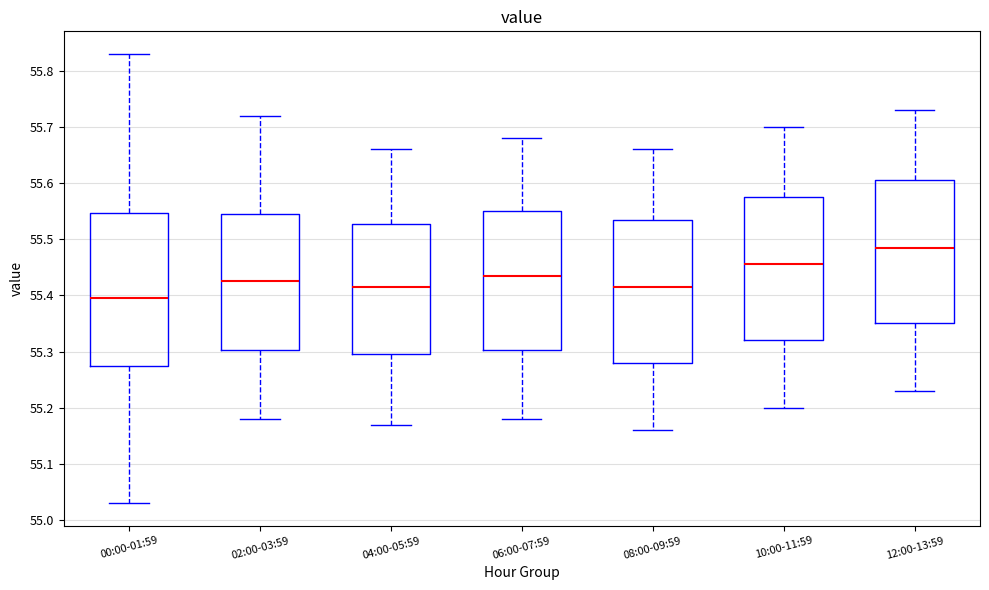

Which box's median line is the lowest?

00:00-01:59